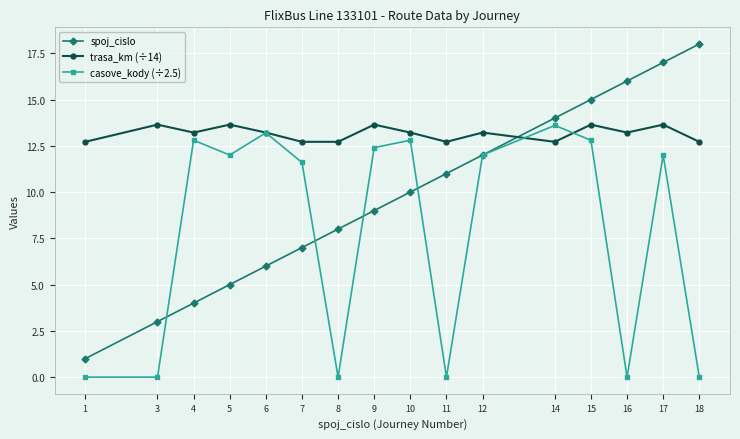

At which category is the sum across all series the highest?

17